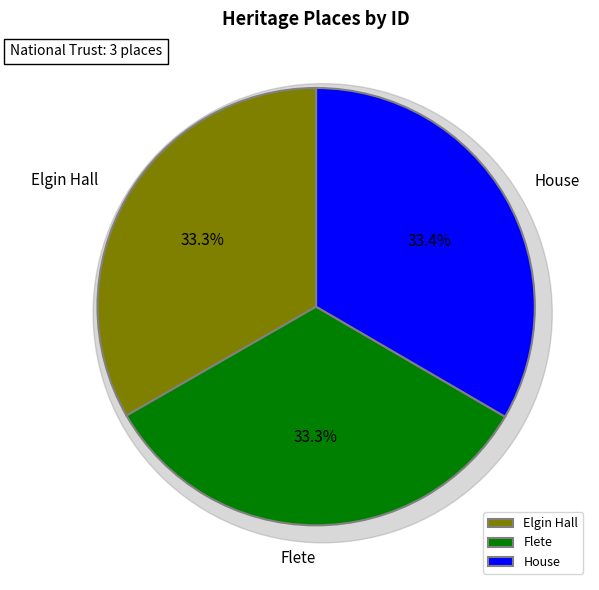

Is Flete the majority of the pie?

No